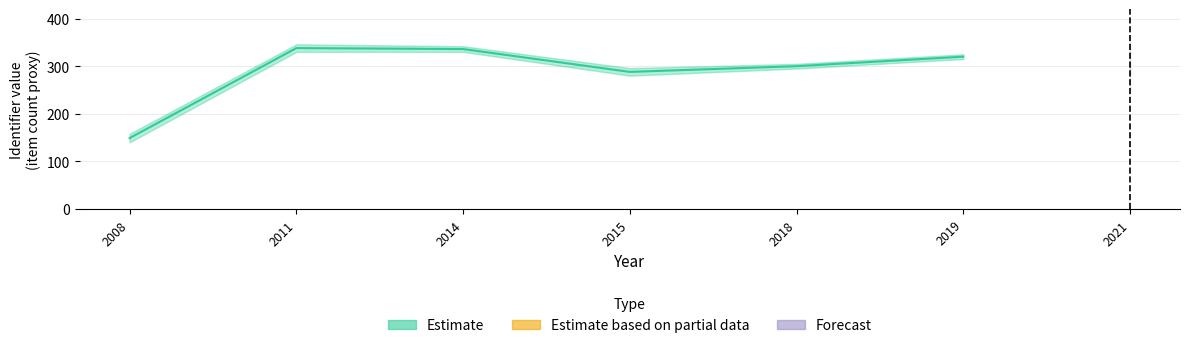

Rank the categories by value from highest to lowest.

2011, 2014, 2019, 2018, 2015, 2008